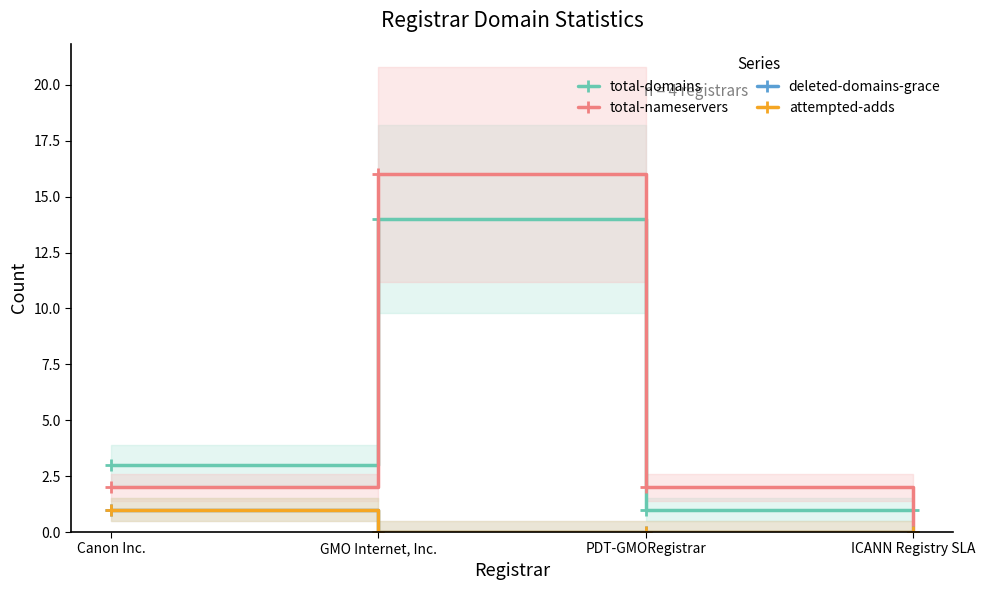

Is the value of total-domains at PDT-GMORegistrar greater than the value of deleted-domains-grace at GMO Internet, Inc.?

Yes